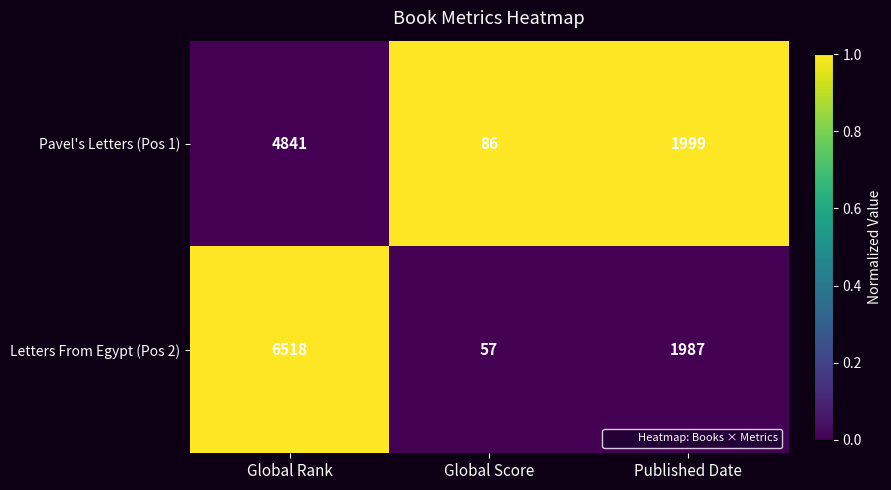

Reading left to right, transcribe all the data shown in this chart.

Pavel's Letters (Pos 1): 4841	86	1999
Letters From Egypt (Pos 2): 6518	57	1987